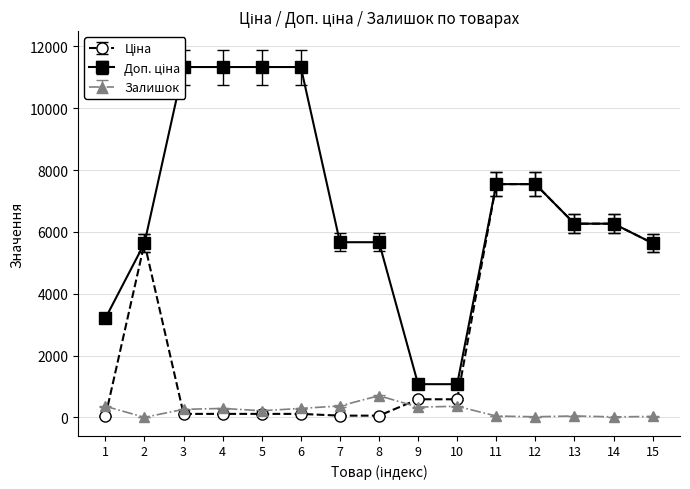

What are all the series names shown in the legend?

Ціна, Доп. ціна, Залишок